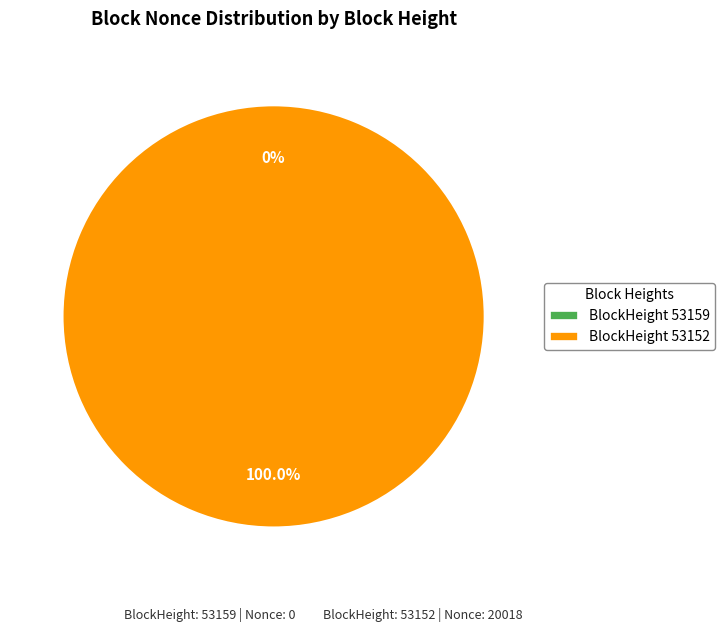

How many segments does this pie chart have?

2